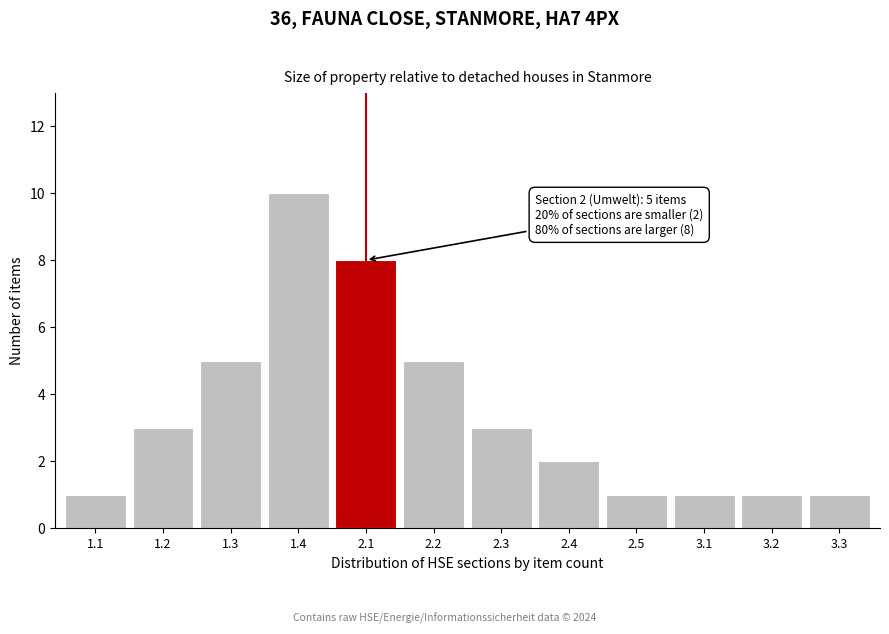

Reading left to right, extract all data points from this chart.

1	3	5	10	8	5	3	2	1	1	1	1